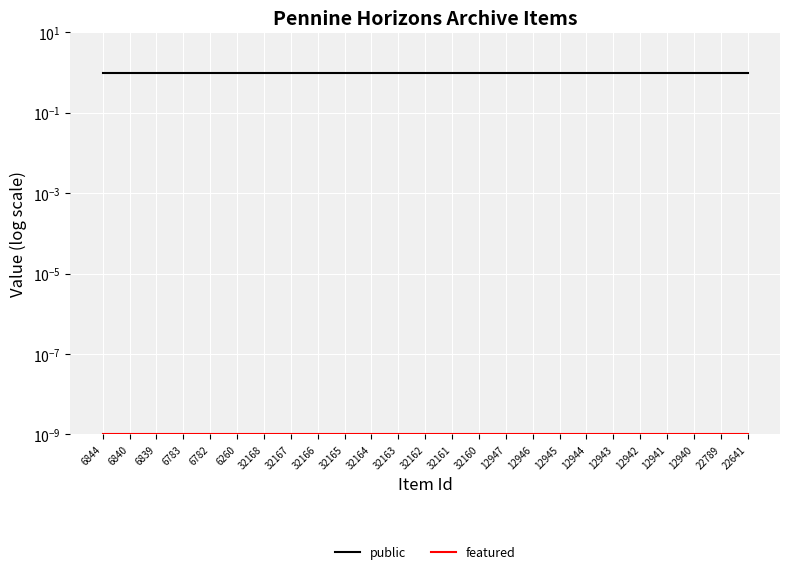

Rank the categories by public value from lowest to highest.

6844, 6840, 6839, 6783, 6782, 6260, 32168, 32167, 32166, 32165, 32164, 32163, 32162, 32161, 32160, 12947, 12946, 12945, 12944, 12943, 12942, 12941, 12940, 22789, 22641